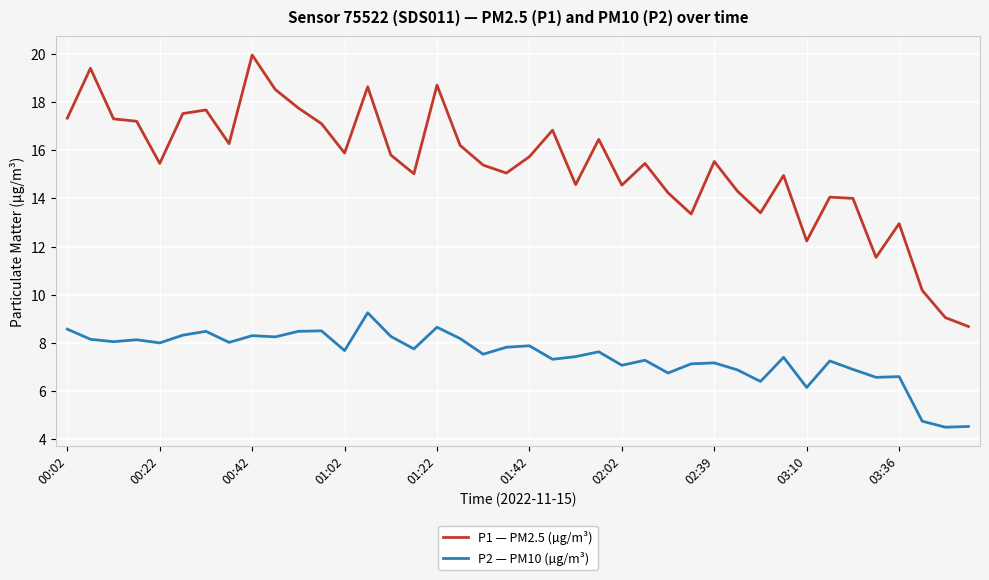

List the series in order of their overall mean, highest first.

P1 — PM2.5 (µg/m³), P2 — PM10 (µg/m³)